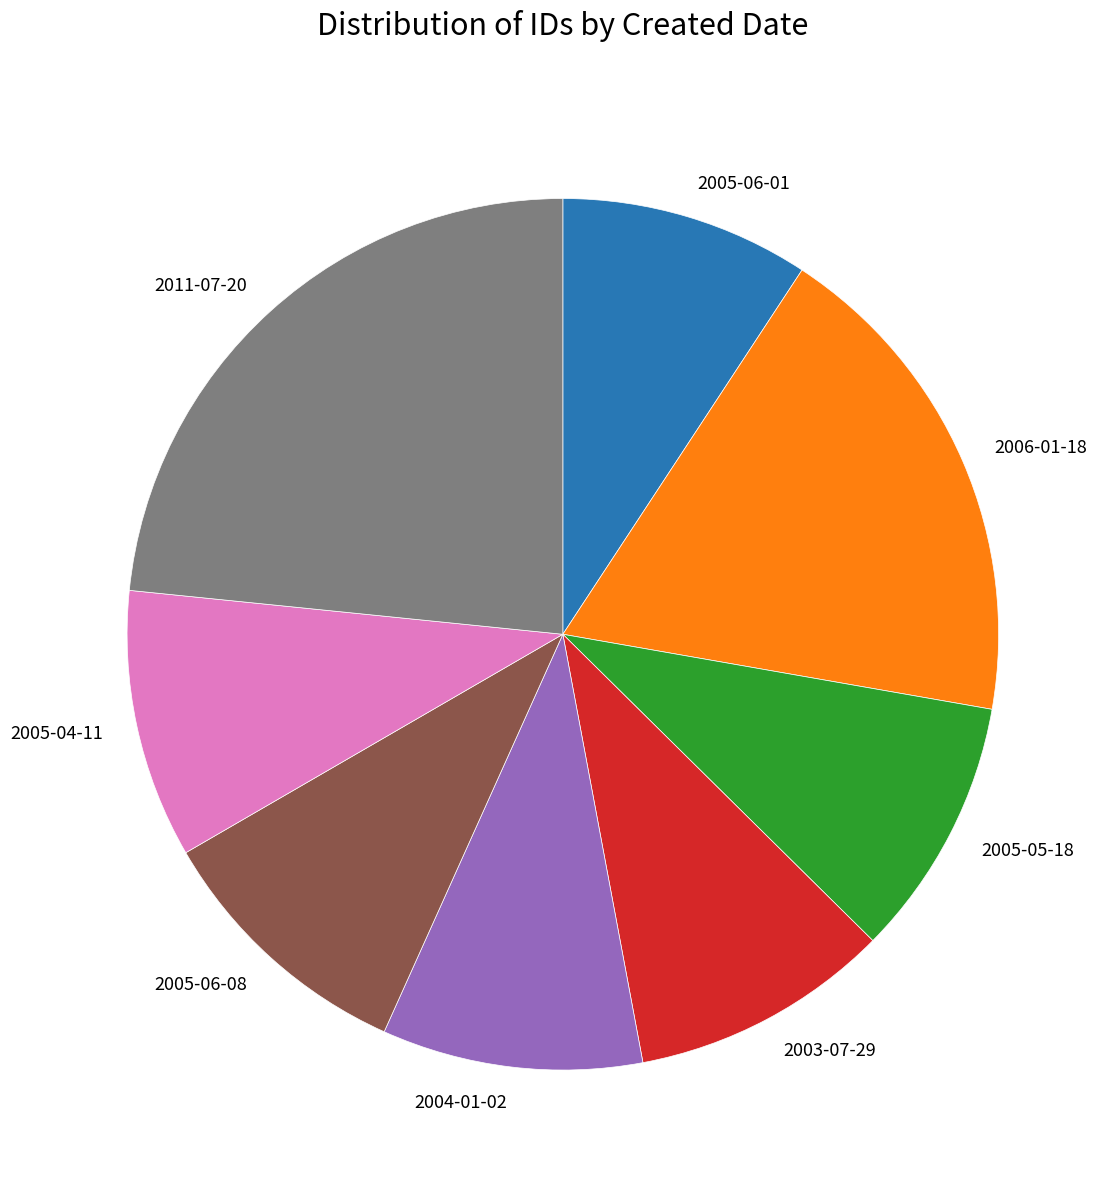

How many segments does this pie chart have?

8